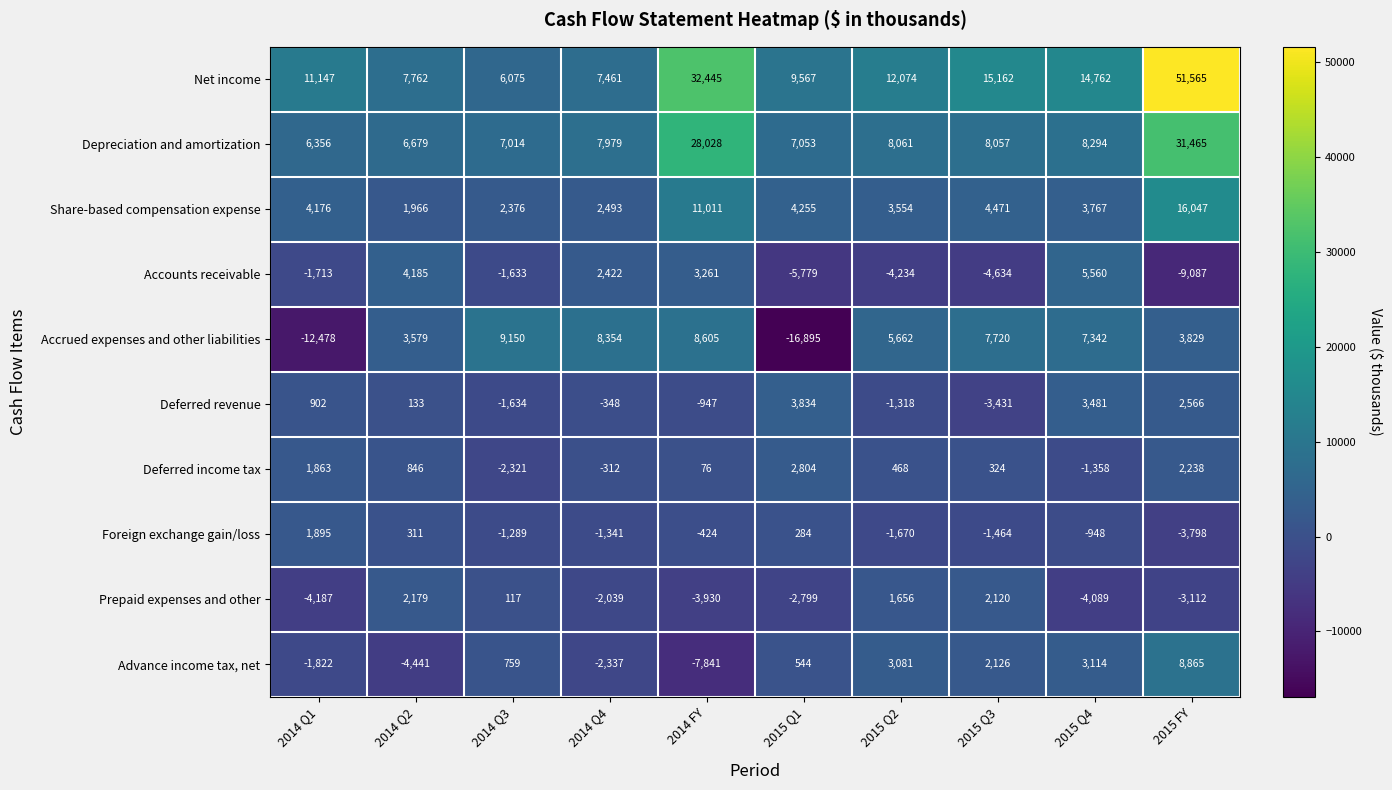

What is the difference between the maximum and minimum values in the Accounts receivable series?

14647